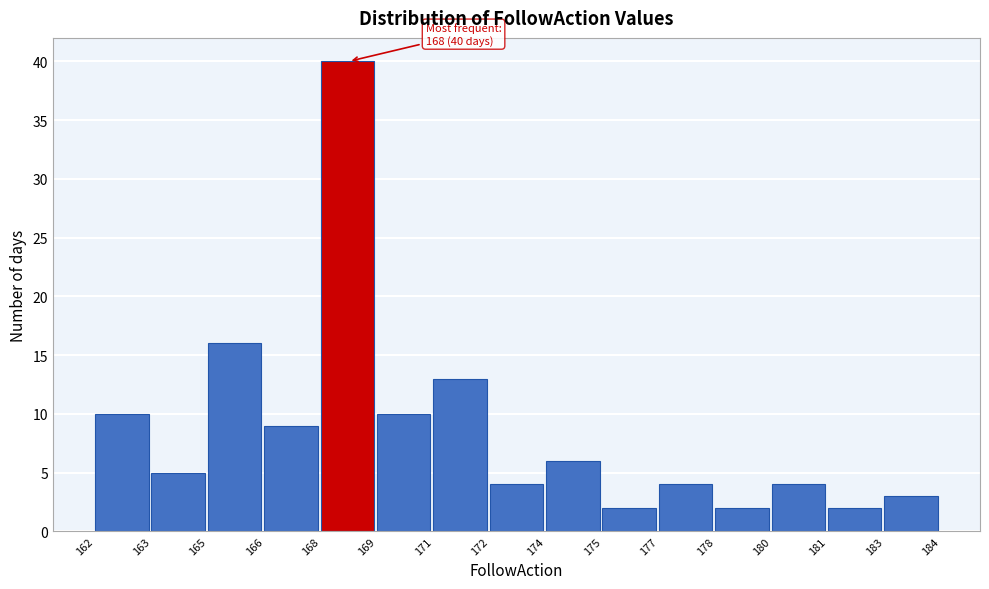

Reading left to right, transcribe all the data shown in this chart.

162=10	163=5	165=16	166=9	168=40	169=10	171=13	172=4	174=6	175=2	177=4	178=2	180=4	181=2	183=3